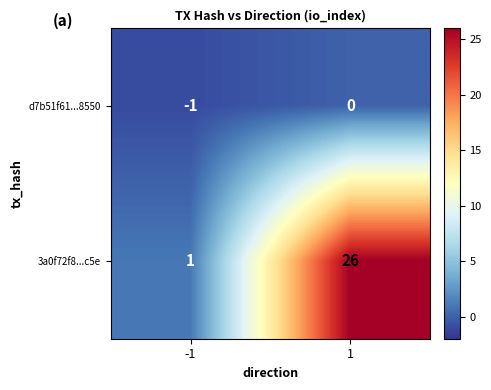

What is the average value of the 3a0f72f8...c5e series?

14